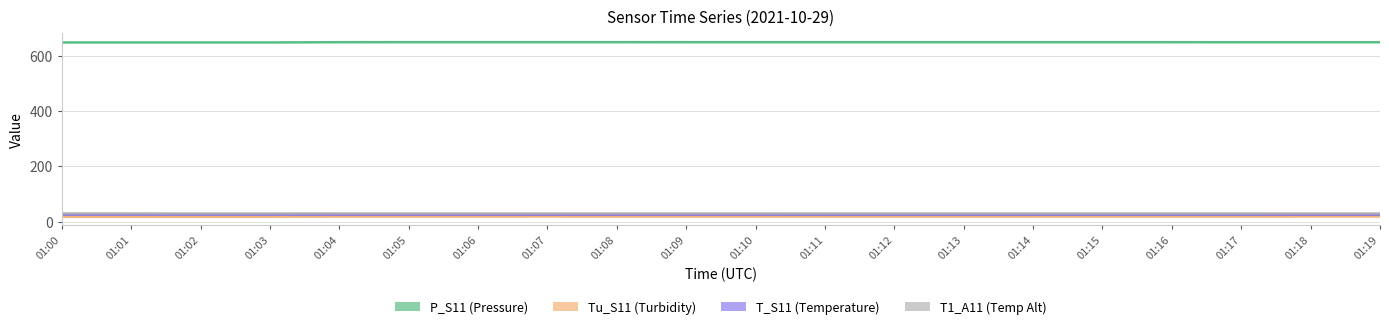

Reading right to left, transcribe all the data shown in this chart.

P_S11: 01:19=647.9	01:18=647.9	01:17=647.9	01:16=648.0	01:15=648.0	01:14=648.0	01:13=648.0	01:12=648.0	01:11=648.0	01:10=648.0	01:09=648.0	01:08=648.1	01:07=648.1	01:06=648.1	01:05=648.1	01:04=648.0	01:03=647.1	01:02=647.1	01:01=647.1	01:00=647.1
Tu_S11: 01:19=18.8	01:18=18.8	01:17=18.7	01:16=18.6	01:15=18.6	01:14=18.5	01:13=18.5	01:12=18.5	01:11=18.5	01:10=18.6	01:09=18.6	01:08=18.7	01:07=18.8	01:06=18.7	01:05=18.7	01:04=18.6	01:03=18.1	01:02=18.1	01:01=18.1	01:00=18.1
T_S11: 01:19=25.3	01:18=25.3	01:17=25.2	01:16=25.2	01:15=25.2	01:14=25.2	01:13=25.2	01:12=25.2	01:11=25.2	01:10=25.3	01:09=25.3	01:08=25.3	01:07=25.3	01:06=25.3	01:05=25.3	01:04=25.3	01:03=25.4	01:02=25.4	01:01=25.3	01:00=25.3
T1_A11: 01:19=31.1	01:18=31.1	01:17=31.1	01:16=31.1	01:15=31.1	01:14=31.1	01:13=31.1	01:12=31.1	01:11=31.1	01:10=31.1	01:09=31.1	01:08=31.1	01:07=31.1	01:06=31.1	01:05=31.1	01:04=31.1	01:03=31.1	01:02=31.1	01:01=31.1	01:00=31.1